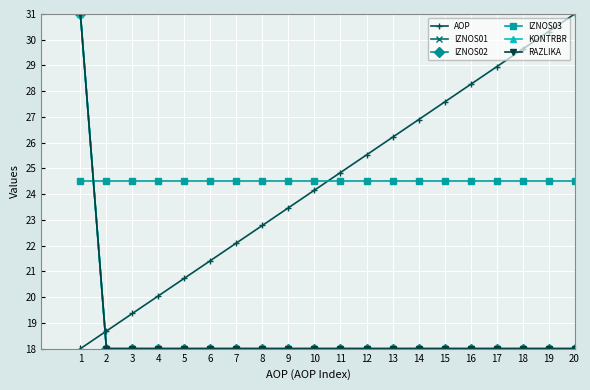

What is the sum of all RAZLIKA values?

373.0